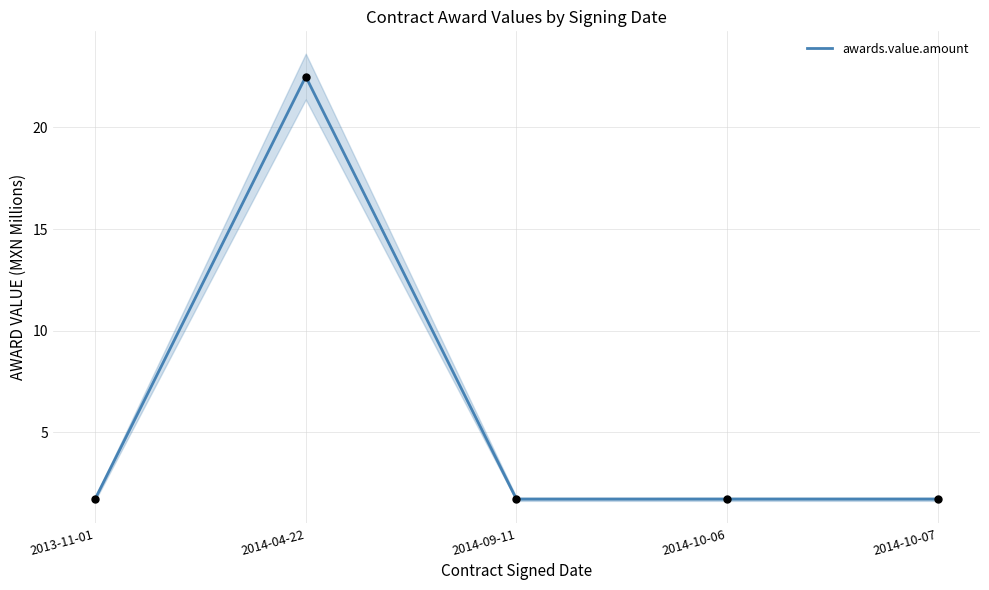

Approximately how many times larger is the value at 2013-11-01 compared to 2014-10-06?

1.0